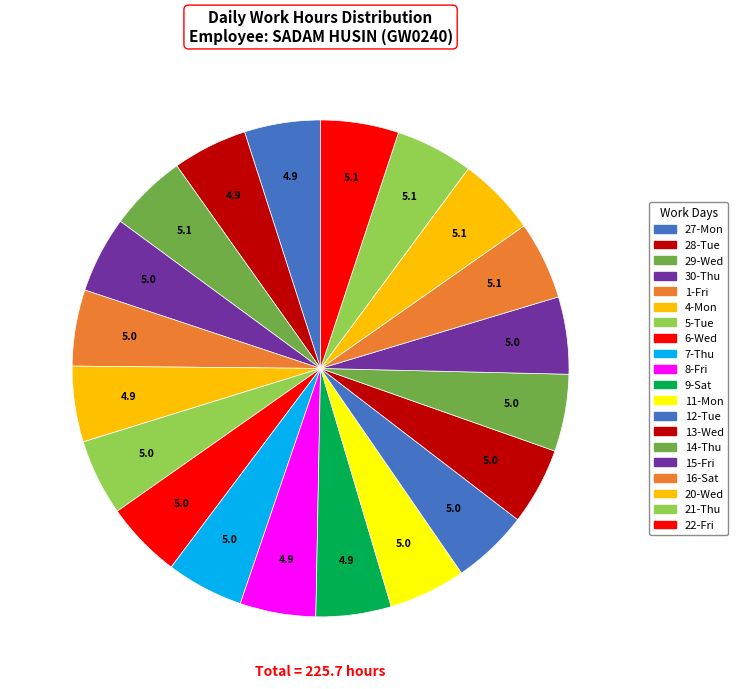

How many segments does this pie chart have?

20